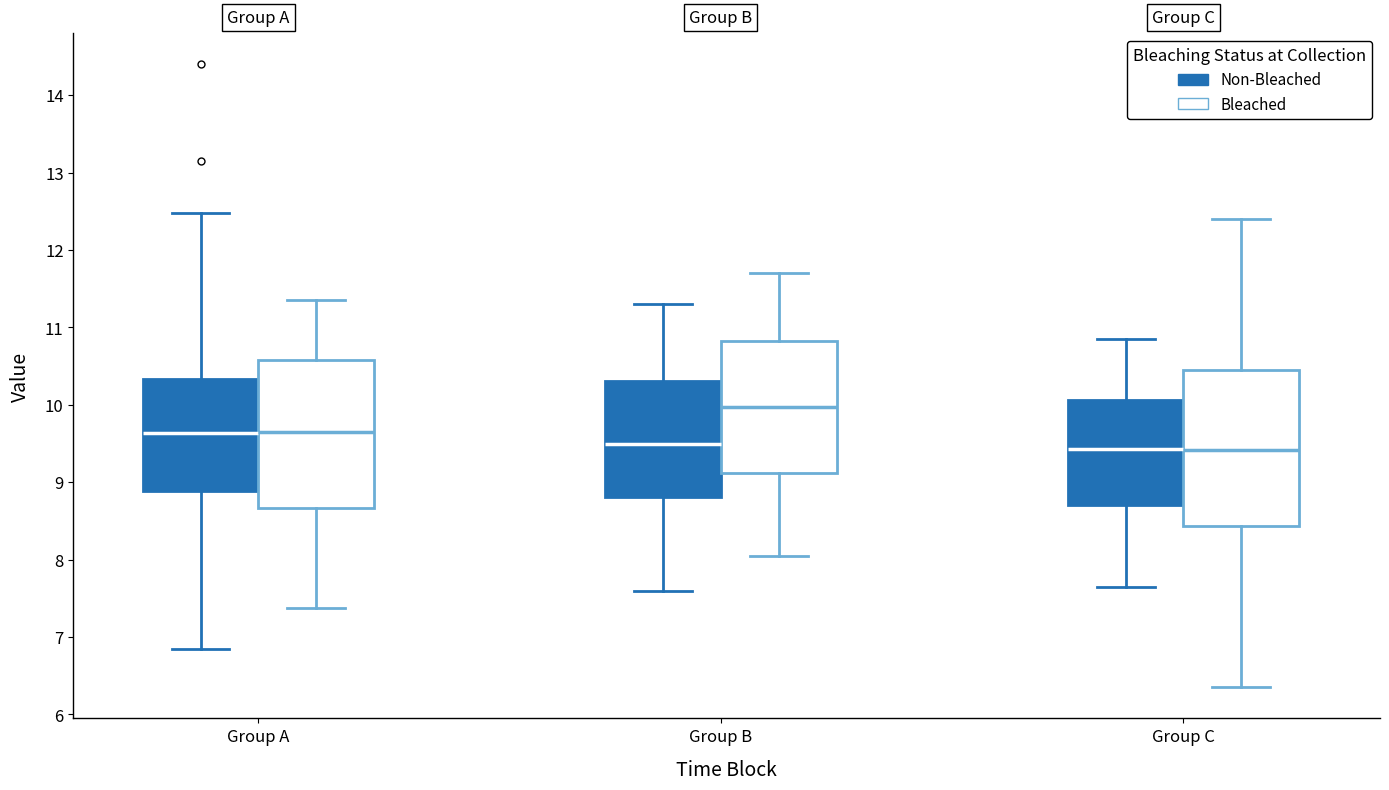

Reading left to right, read every box against the y-axis: the position of its median line, the range the box covers, and the ends of its whiskers. The values are not printed on the chart, so give them approximately, as read against the axis.

Group A (Non-Bleached): median 9.6, box 8.9 to 10.3, whiskers 6.9 to 12.5
Group A (Bleached): median 9.7, box 8.7 to 10.6, whiskers 7.4 to 11.4
Group B (Non-Bleached): median 9.5, box 8.8 to 10.3, whiskers 7.6 to 11.3
Group B (Bleached): median 10.0, box 9.1 to 10.8, whiskers 8.1 to 11.7
Group C (Non-Bleached): median 9.4, box 8.7 to 10.1, whiskers 7.7 to 10.9
Group C (Bleached): median 9.4, box 8.4 to 10.5, whiskers 6.4 to 12.4